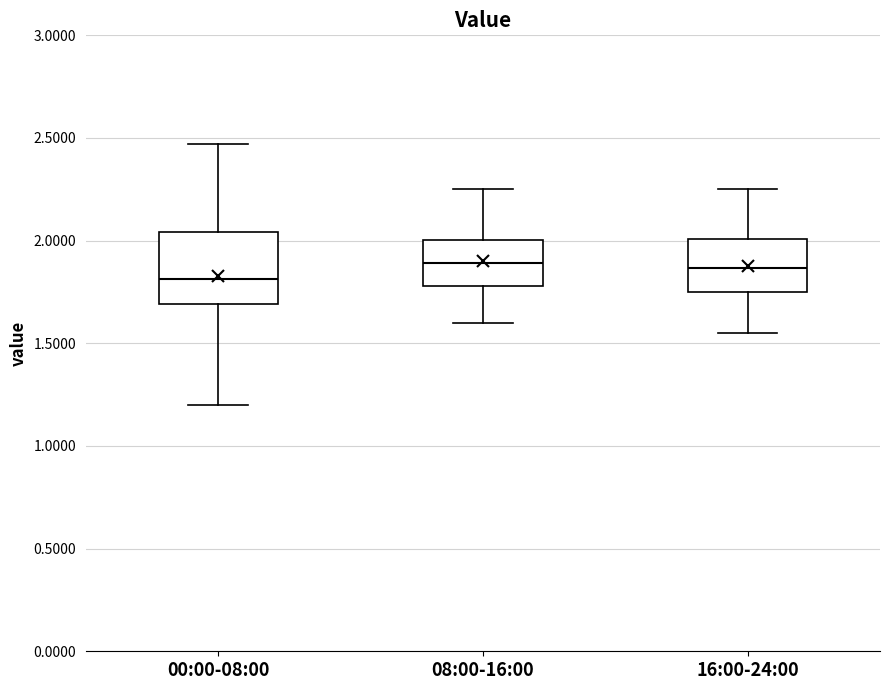

Reading left to right, read every box against the y-axis: the position of its median line, the range the box covers, and the ends of its whiskers. The values are not printed on the chart, so give them approximately, as read against the axis.

00:00-08:00: median 1.80, box 1.70 to 2.05, whiskers 1.20 to 2.45
08:00-16:00: median 1.90, box 1.80 to 2.00, whiskers 1.60 to 2.25
16:00-24:00: median 1.85, box 1.75 to 2.00, whiskers 1.55 to 2.25